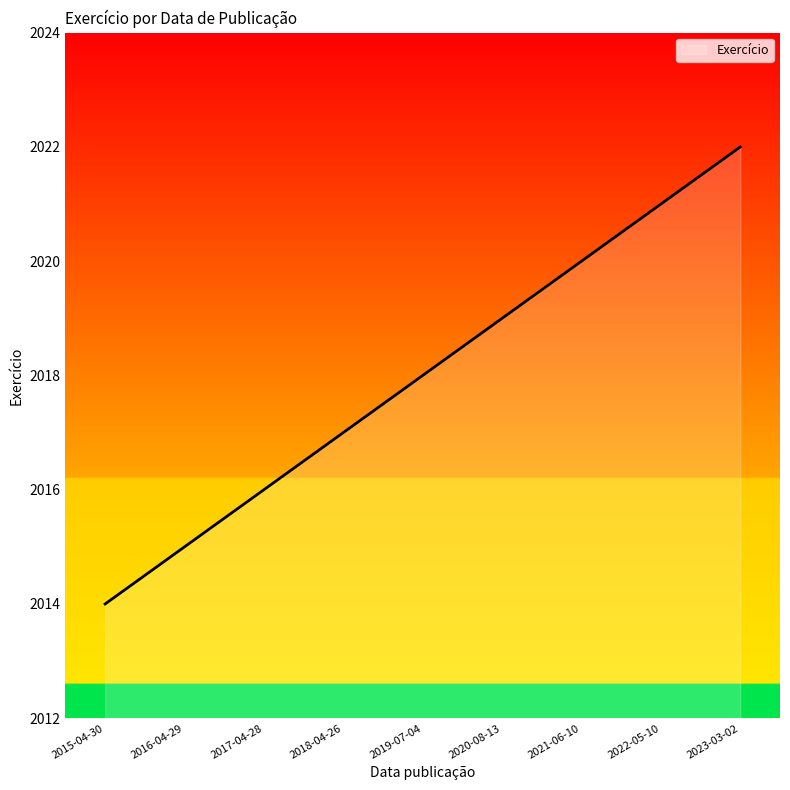

List the labels in order of value, largest first.

2023-03-02, 2022-05-10, 2021-06-10, 2020-08-13, 2019-07-04, 2018-04-26, 2017-04-28, 2016-04-29, 2015-04-30